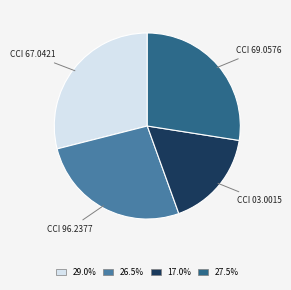

Is CCI 69.0576 the majority of the pie?

No